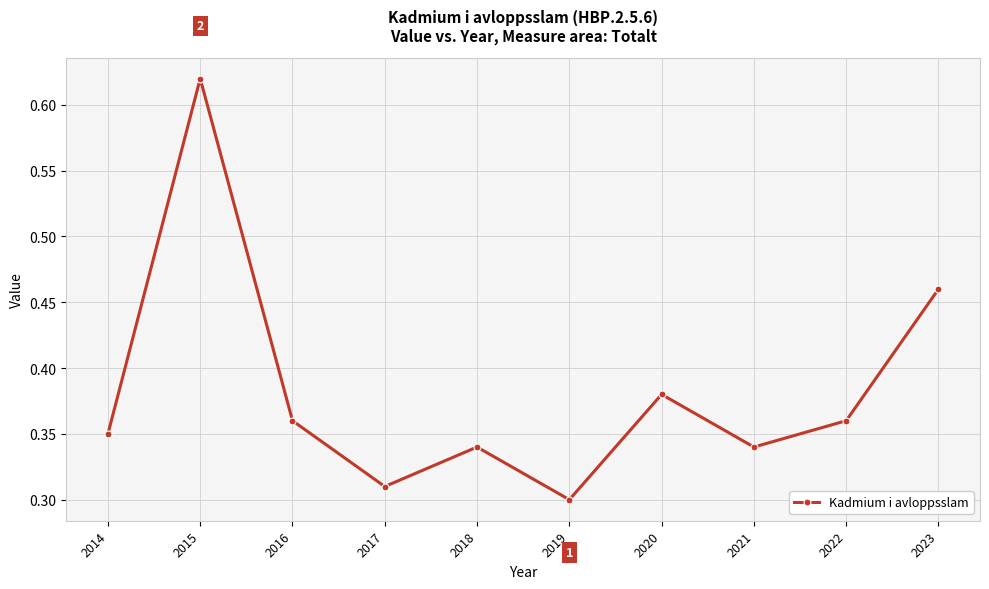

Which label corresponds to the largest value in the chart?

2015